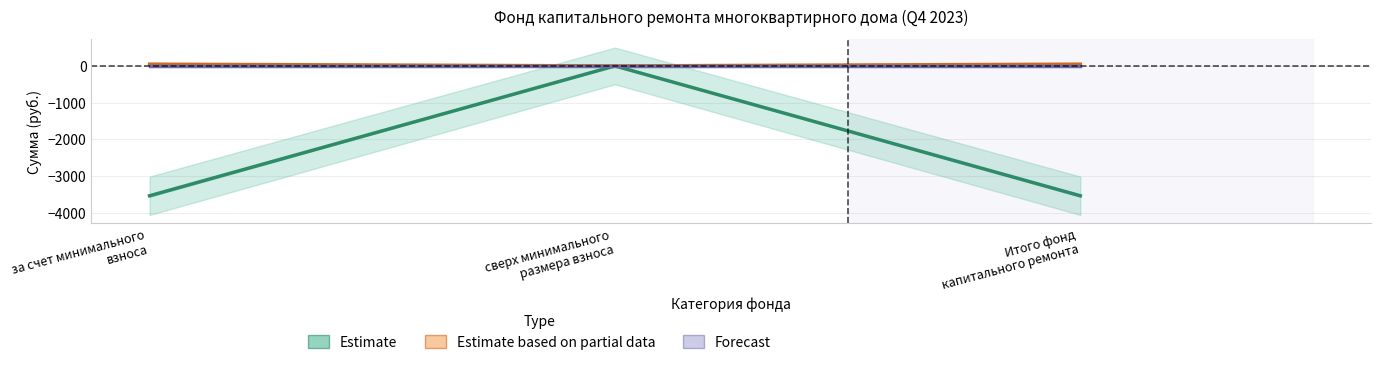

What is the label of the 1st point from the left?

за счет минимального
взноса